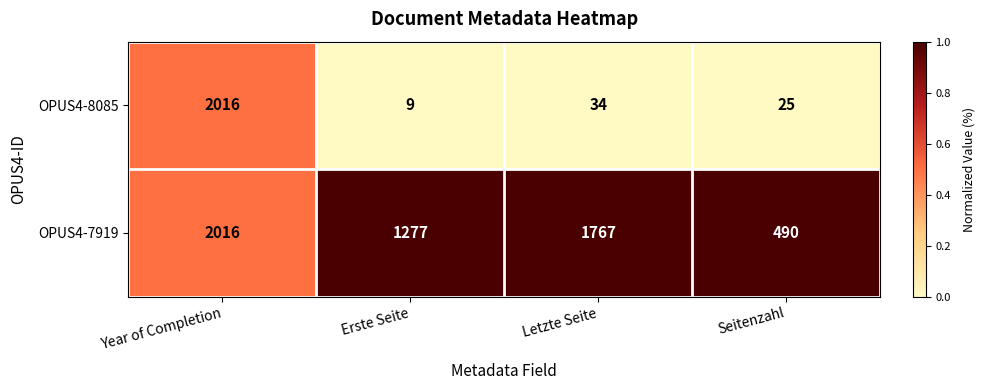

What is the sum of all OPUS4-8085 values?

2084